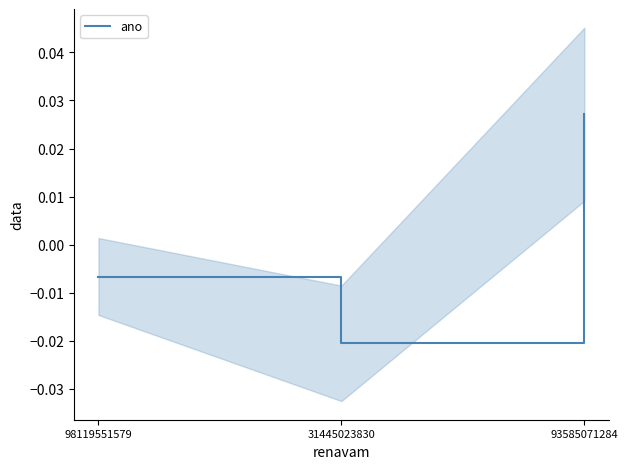

Where is the data nearest to the value 0?

98119551579